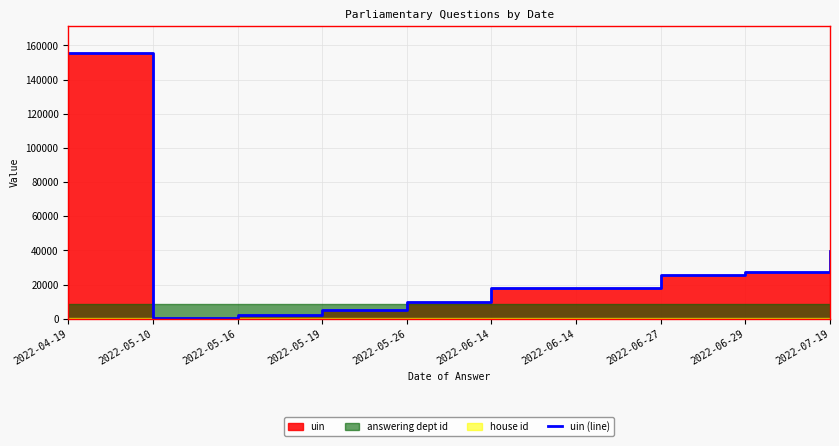

What is the change in value from 2022-05-10 to 2022-05-26?

+9646